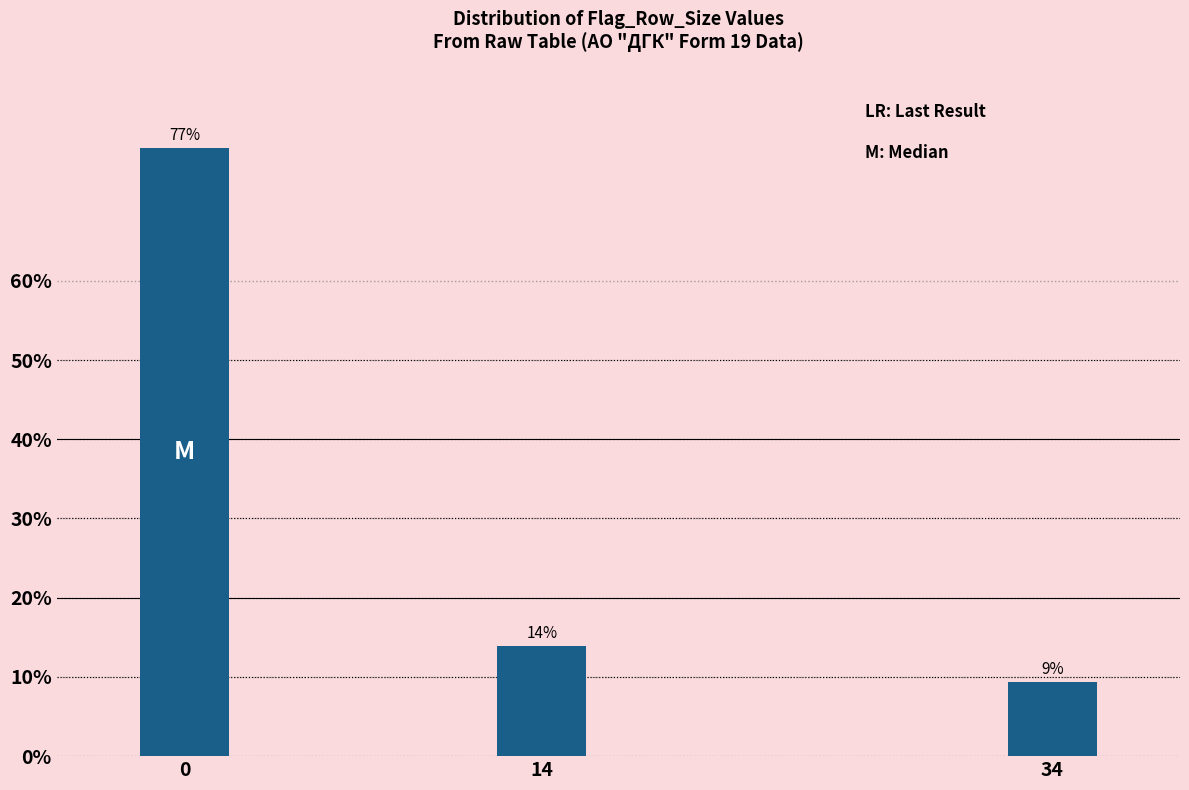

What is the average value?

33.3